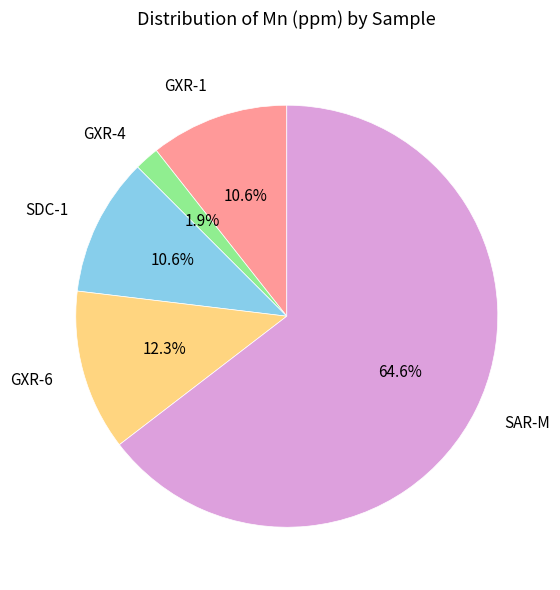

Count the number of slices in the pie.

5